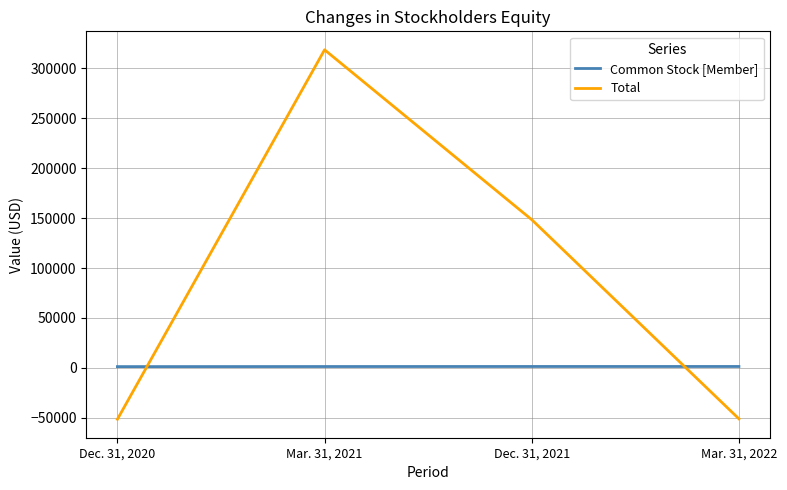

The Common Stock [Member] series shows 1449 at Mar. 31, 2022. True or false?

True